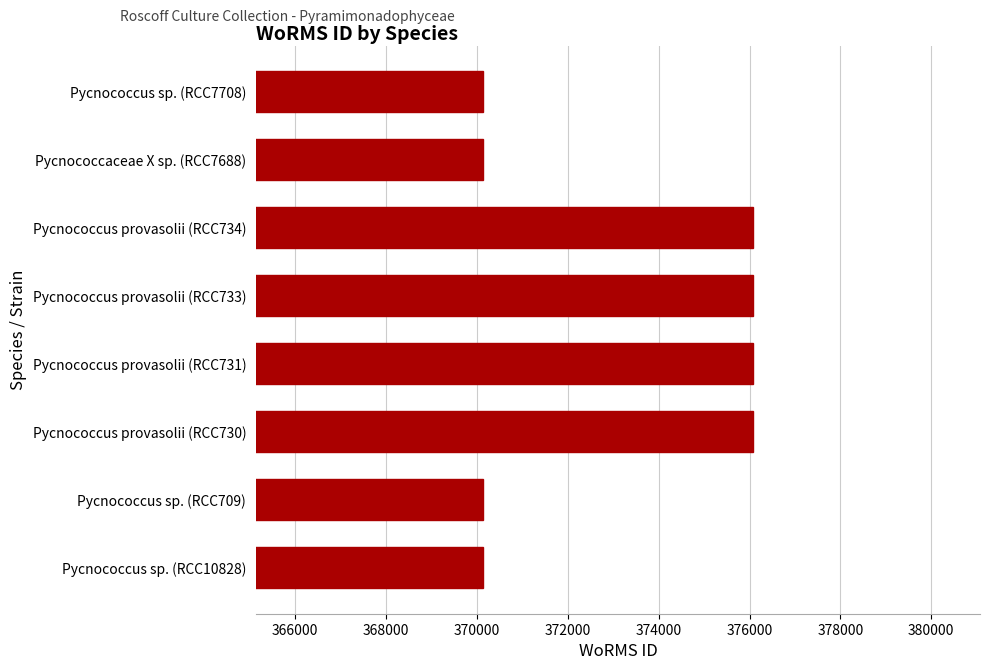

Reading top to bottom, extract all data points from this chart.

Pycnococcus sp. (RCC7708)=370136	Pycnococcaceae X sp. (RCC7688)=370136	Pycnococcus provasolii (RCC734)=376073	Pycnococcus provasolii (RCC733)=376073	Pycnococcus provasolii (RCC731)=376073	Pycnococcus provasolii (RCC730)=376073	Pycnococcus sp. (RCC709)=370136	Pycnococcus sp. (RCC10828)=370136